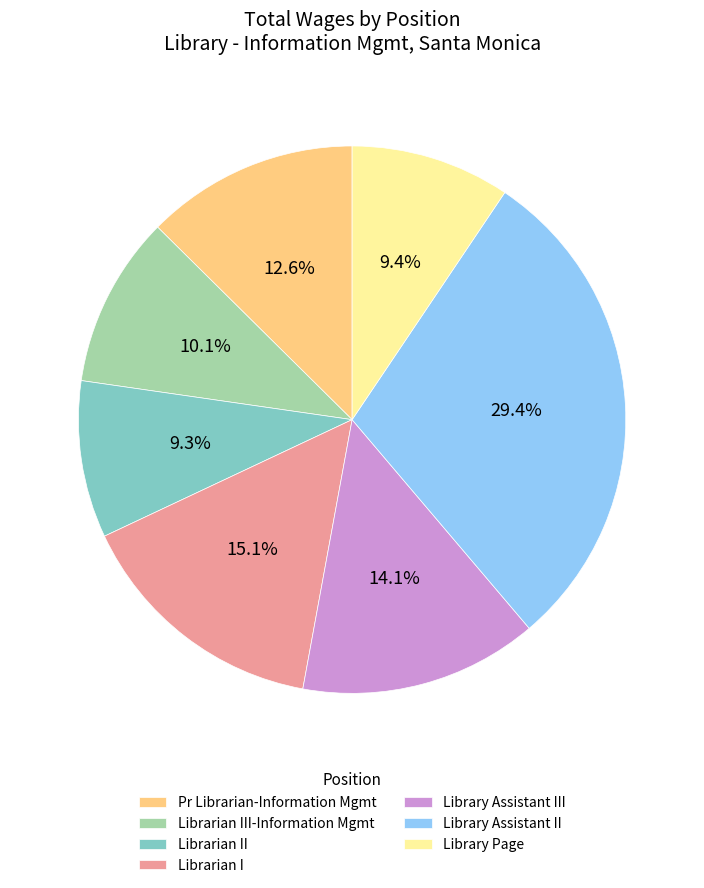

How many slices are in this pie chart?

7